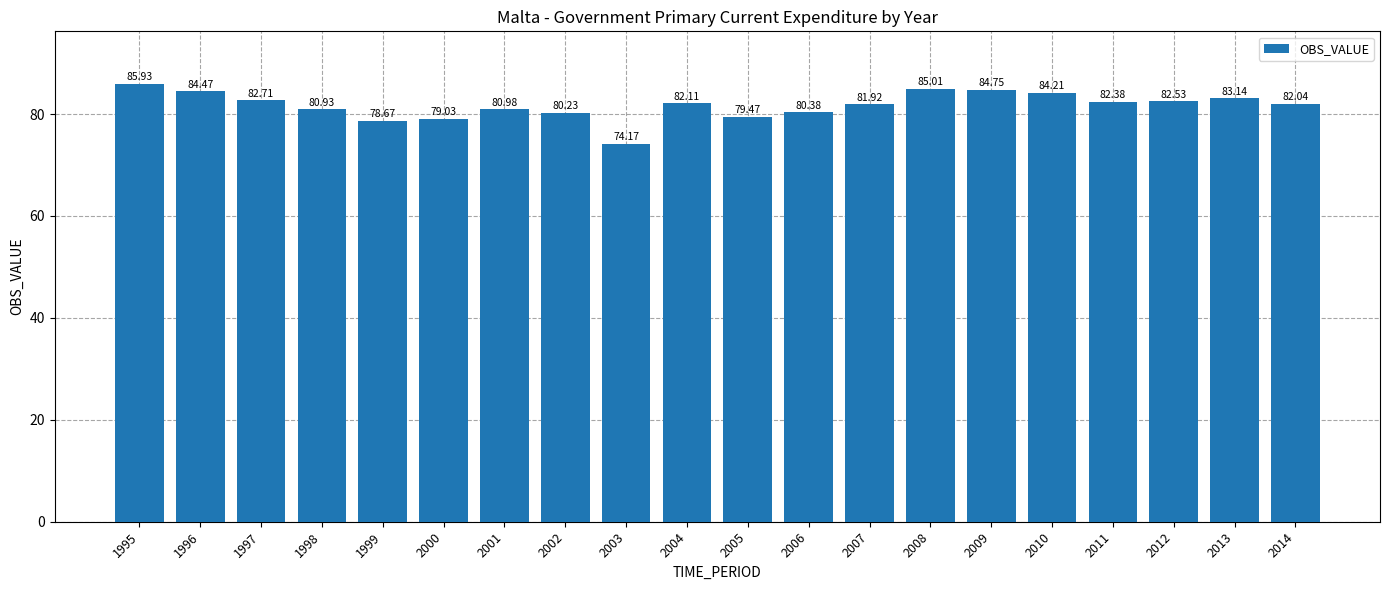

What is the smallest value displayed?

74.2